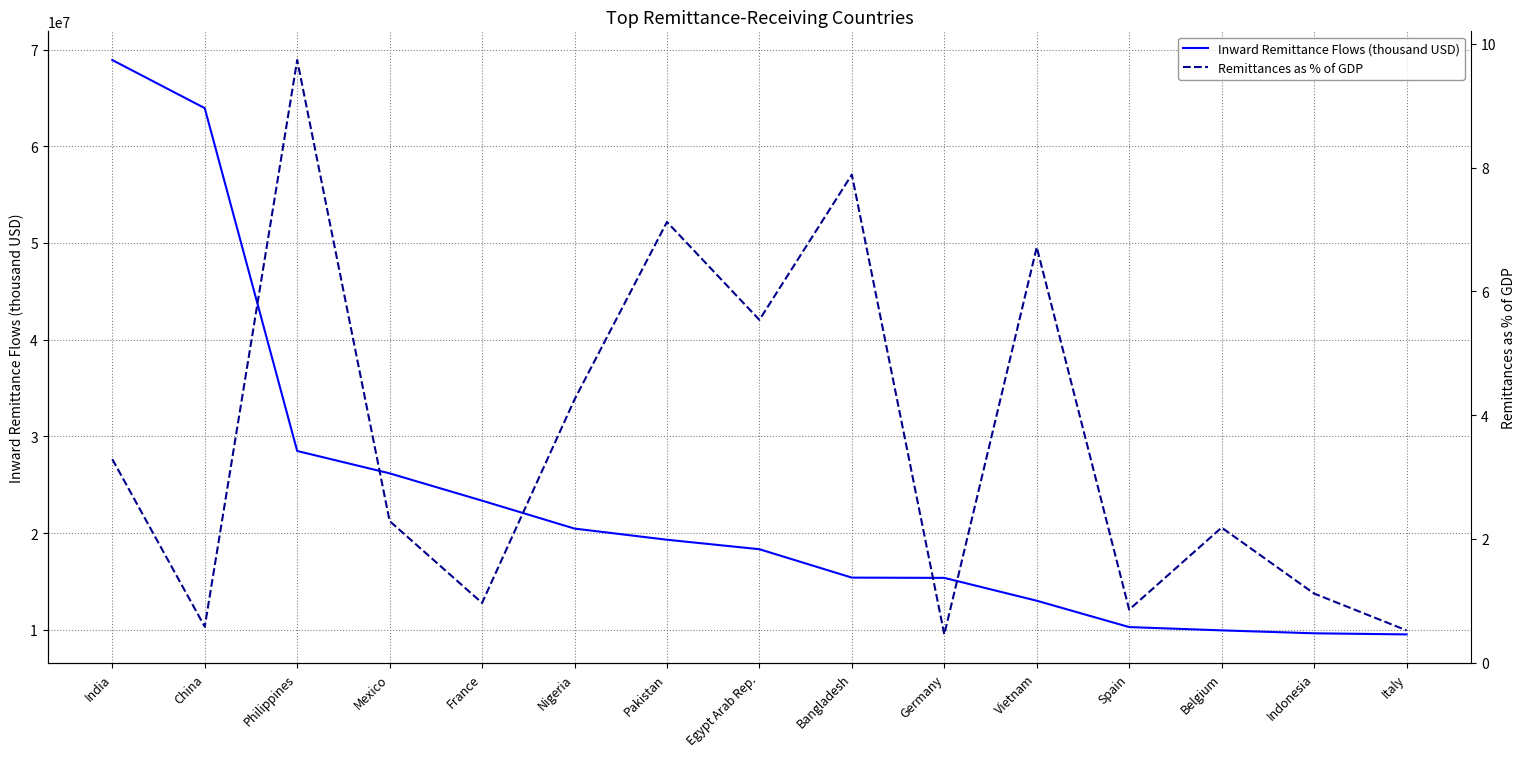

Is the value of Remittances as % of GDP at Pakistan greater than the value of Inward Remittance Flows (thousand USD) at France?

No